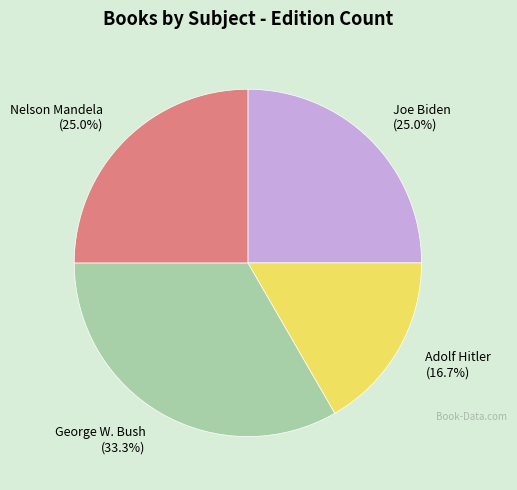

How many slices are in this pie chart?

4